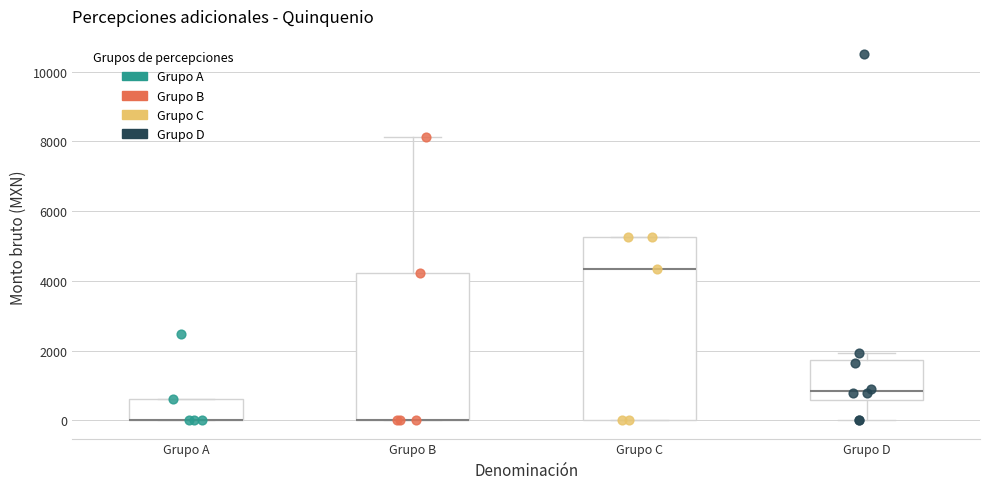

Where does the median line of the box for Grupo D sit on the y-axis? The values are not printed on the chart, so give them approximately, as read against the axis.

800